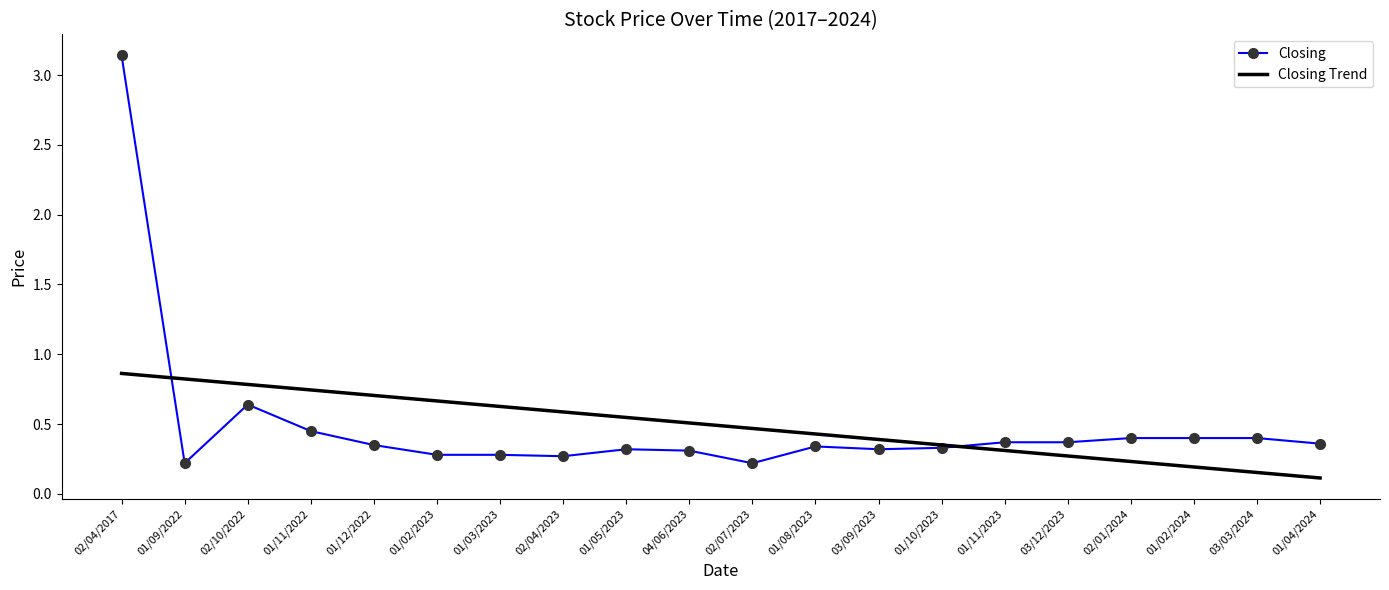

How many Closing Trend values are between 0 and 1?

20